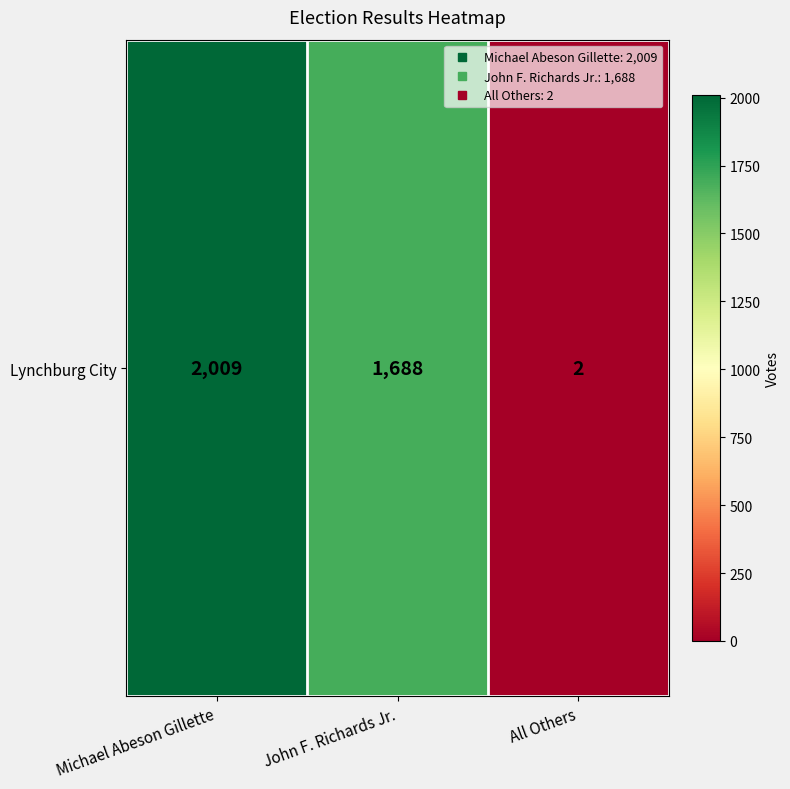

Rank the categories by value from lowest to highest.

All Others, John F. Richards Jr., Michael Abeson Gillette